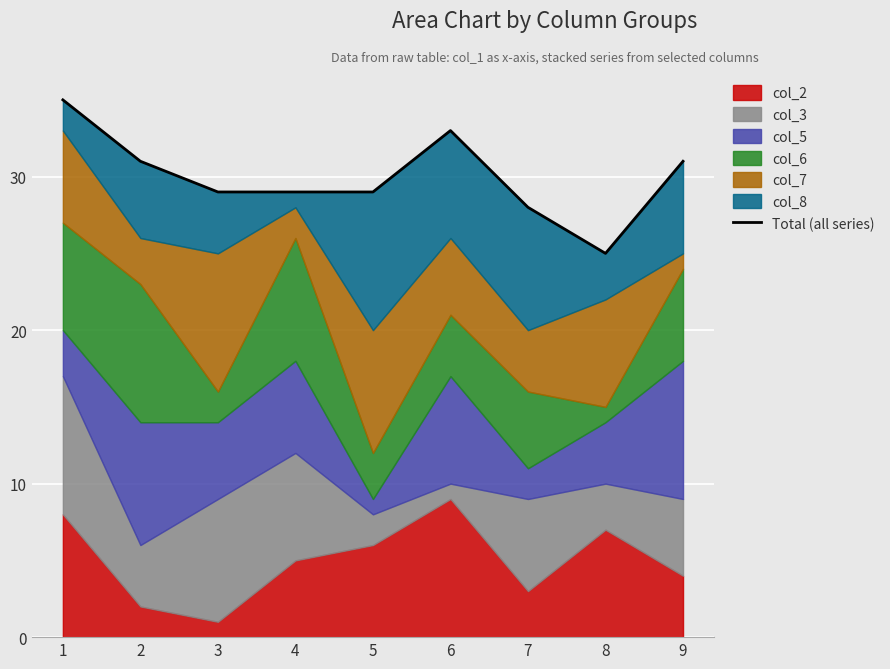

Rank the categories by value from highest to lowest.

1, 6, 2, 9, 3, 4, 5, 7, 8